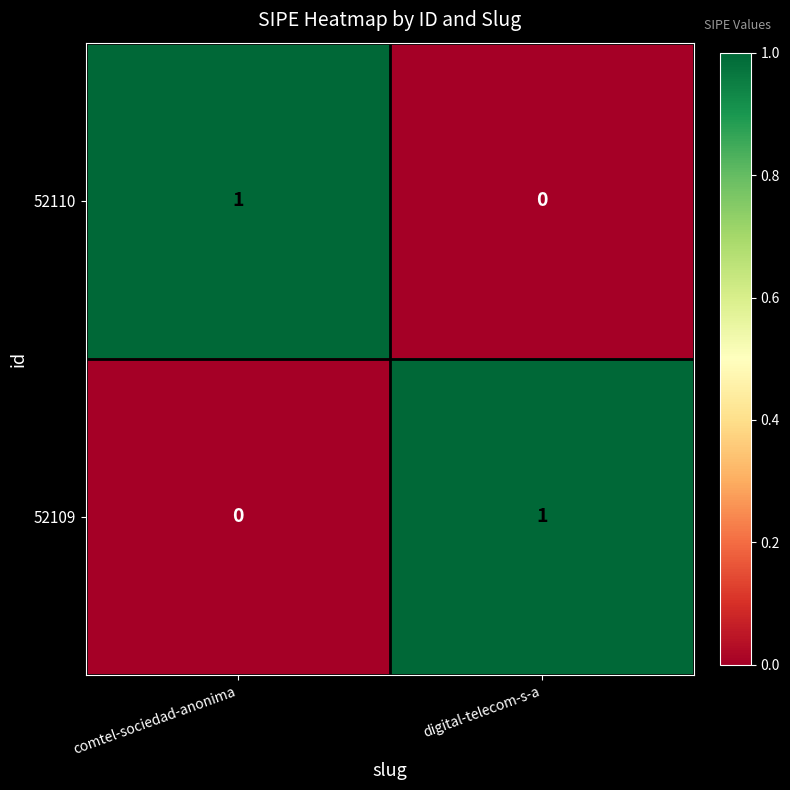

Reading left to right, what are all the values shown in this chart?

52110: comtel-sociedad-anonima=1	digital-telecom-s-a=0
52109: comtel-sociedad-anonima=0	digital-telecom-s-a=1